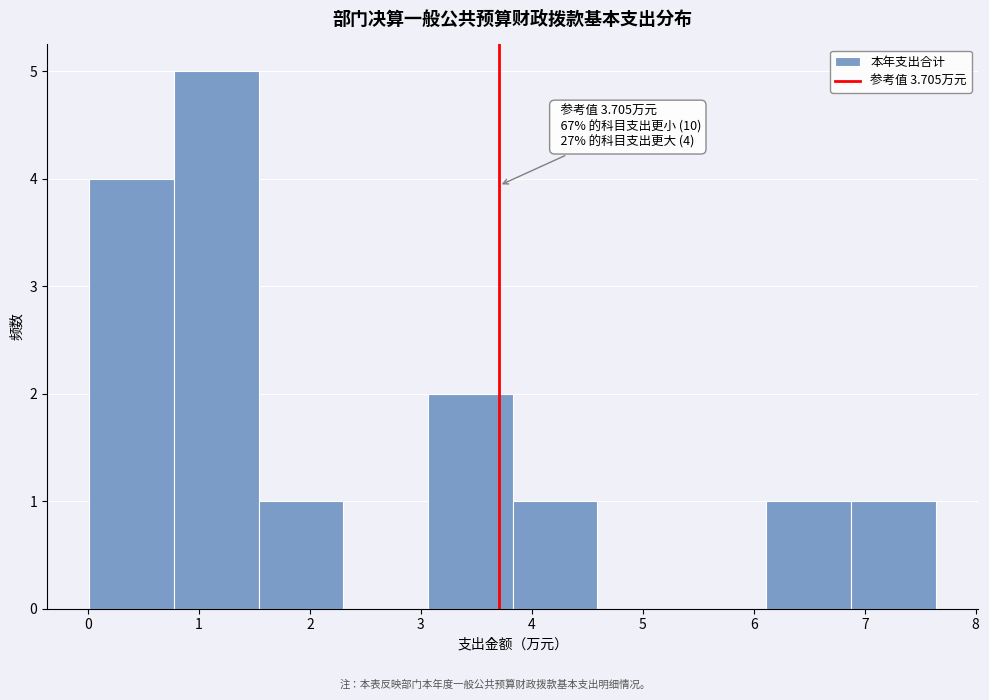

Over which range of the x-axis is the bar tallest?

0.8 to 1.5